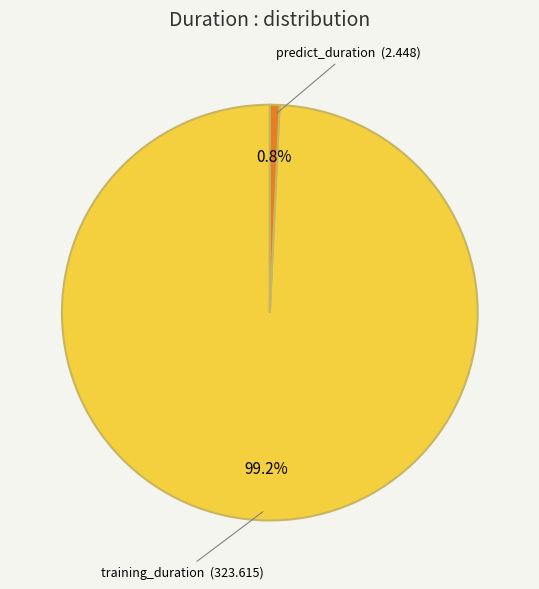

Count the number of slices in the pie.

2